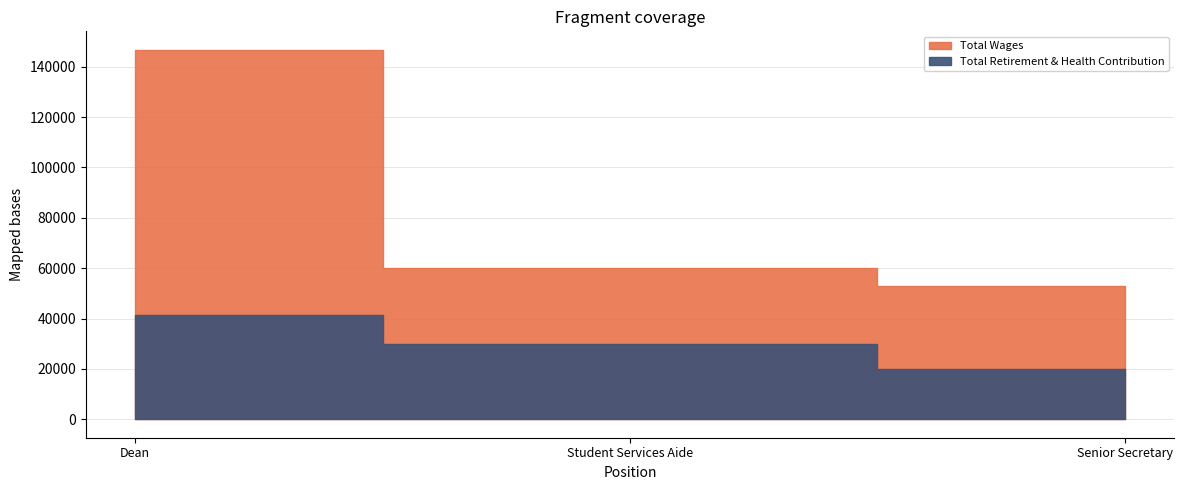

True or false: Total Wages has a value of 49890 at Dean.

False